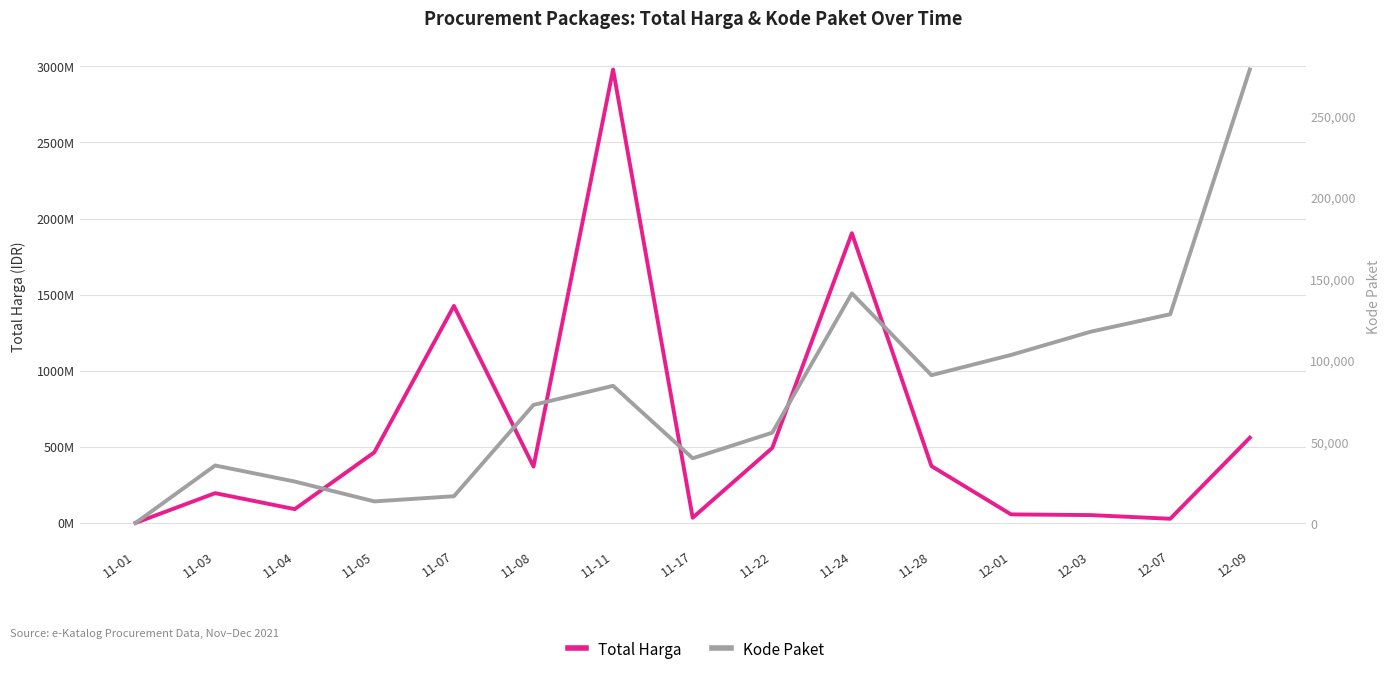

What is the value of the Total Harga point at the 1st from the left?

333600